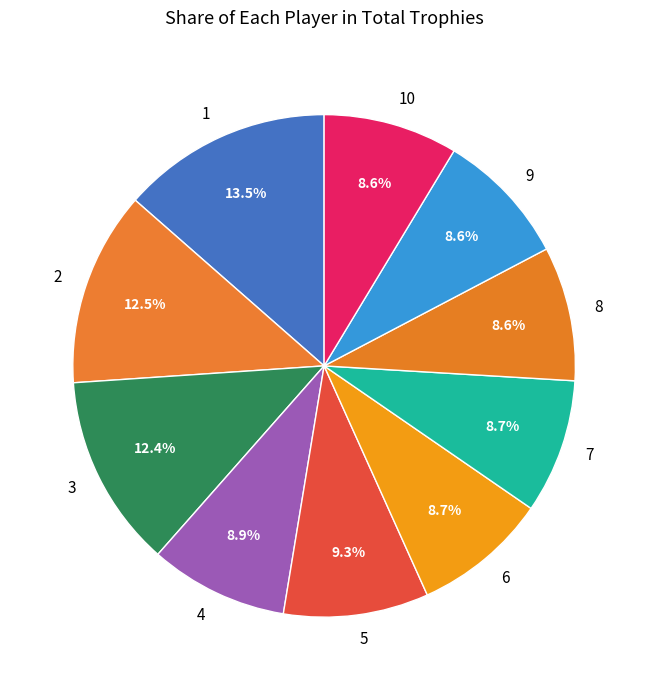

What percentage is the 8 slice, to the nearest percent?

9%